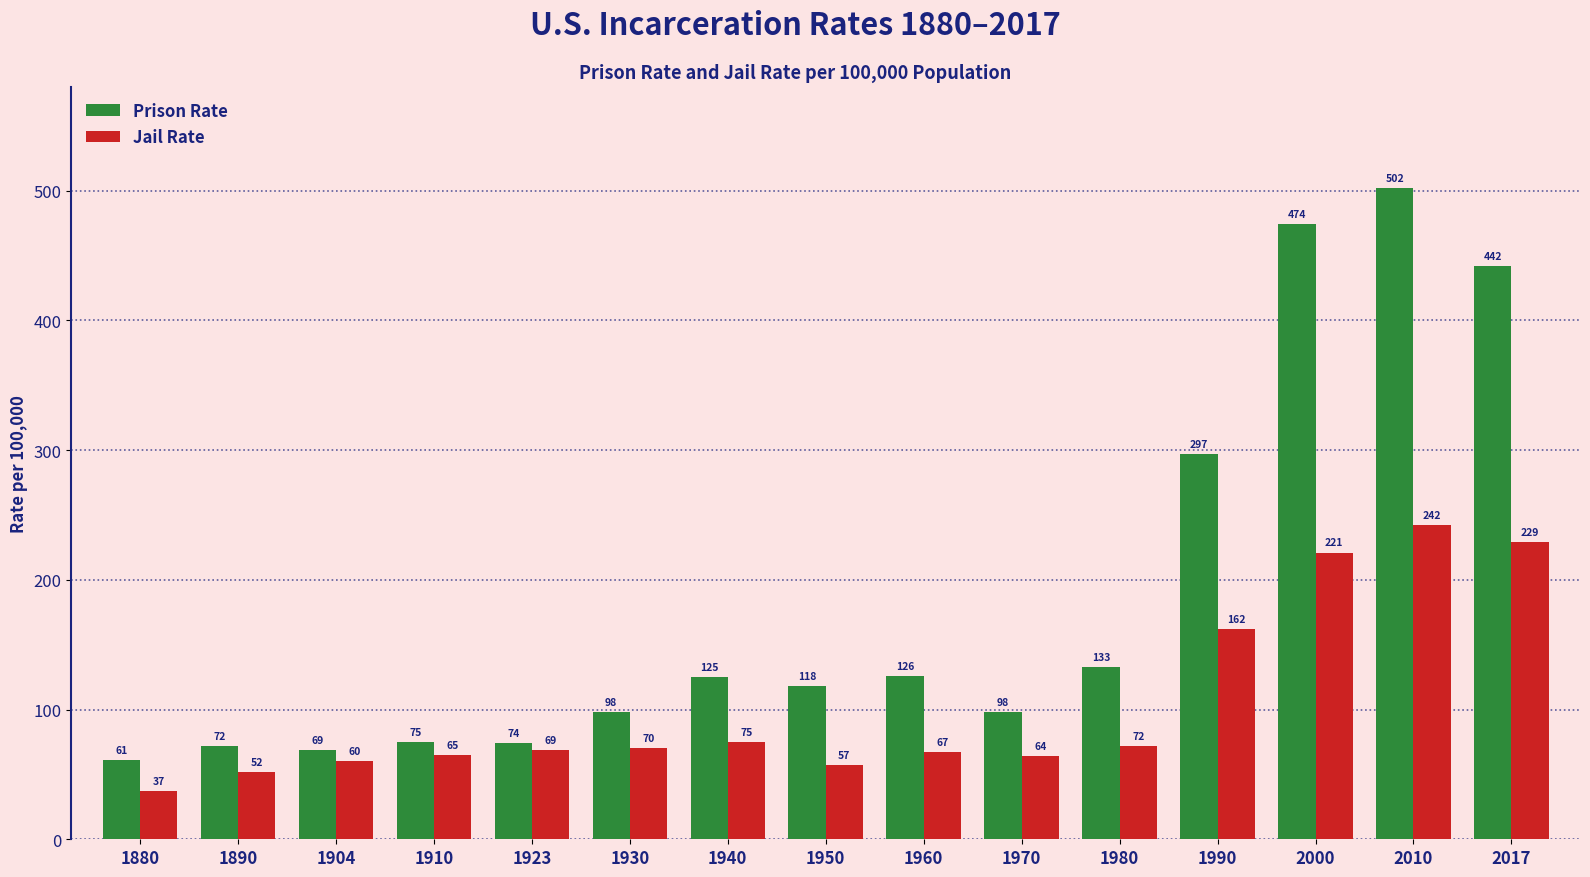

How many data points in Prison Rate are less than 118?

7